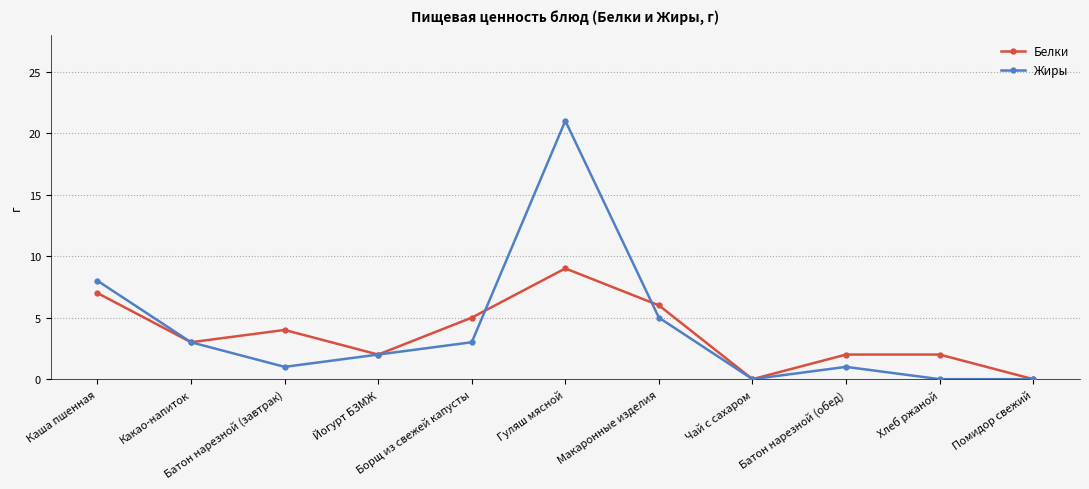

What is the label of the 3rd point from the left?

Батон нарезной (завтрак)